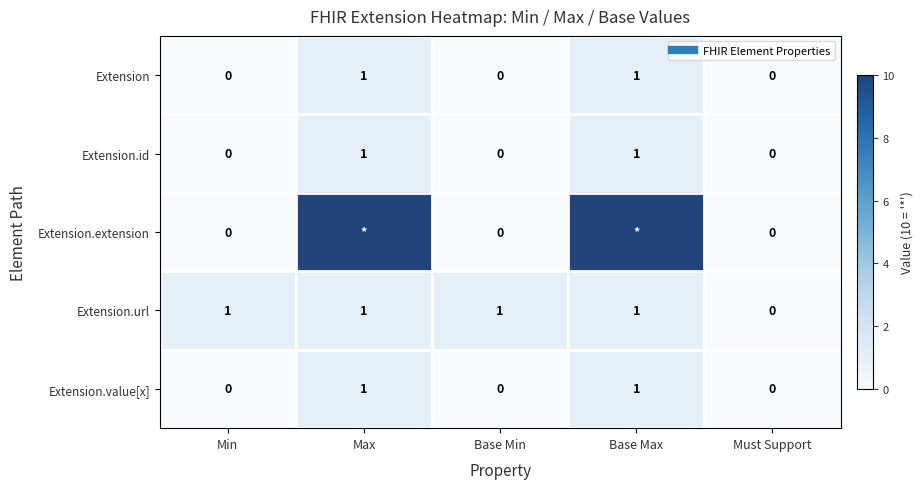

Rank the series by their maximum value, from highest to lowest.

Extension.extension, Extension, Extension.id, Extension.url, Extension.value[x]